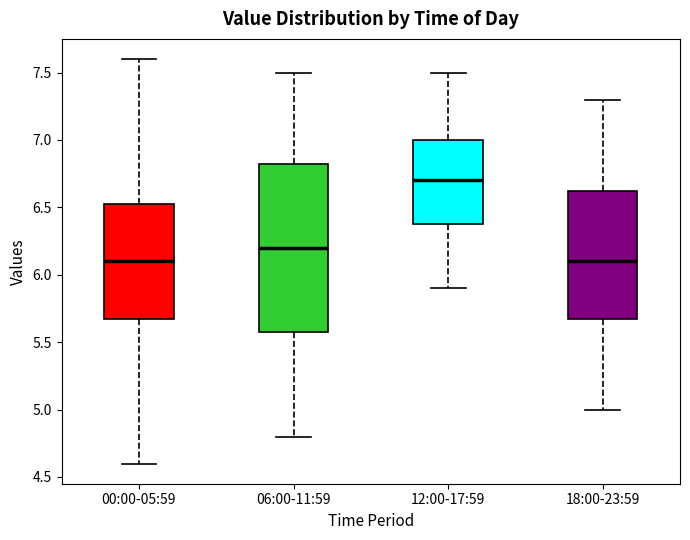

Where does the upper whisker of the box for 06:00-11:59 end on the y-axis? The values are not printed on the chart, so give them approximately, as read against the axis.

7.50